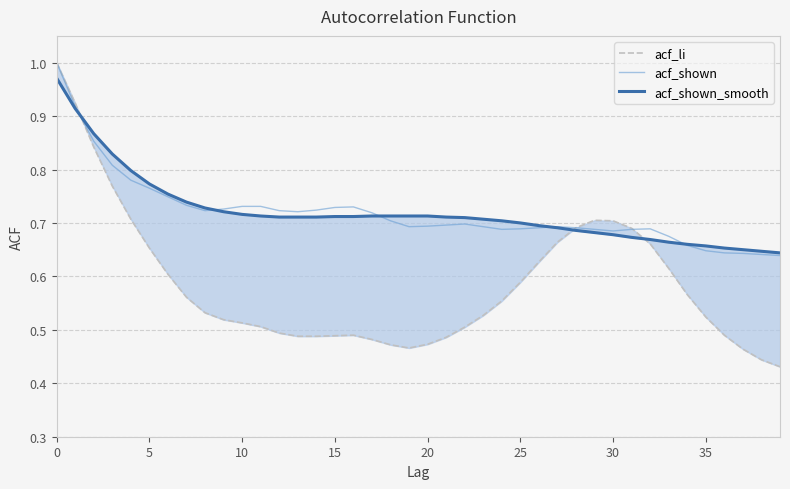

Is it true that acf_shown equals 0.7 at 22?

True